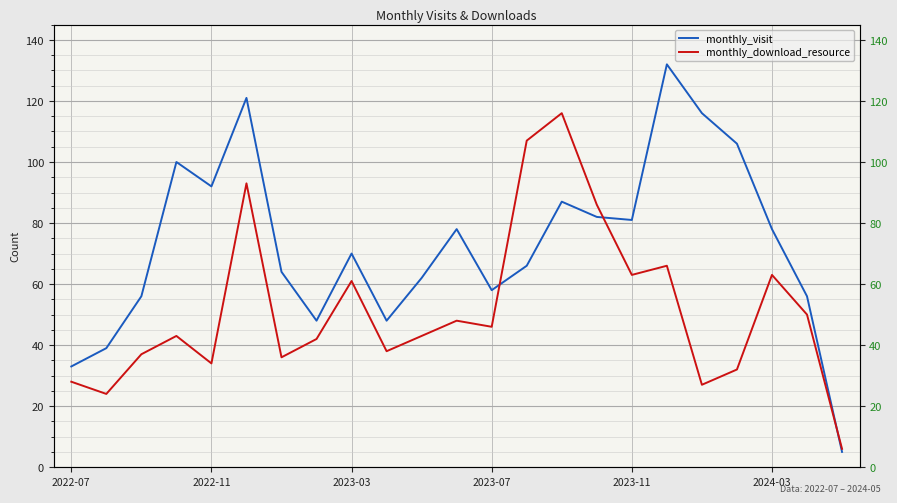

Is the value of monthly_download_resource at 19 greater than the value of monthly_visit at 14?

No